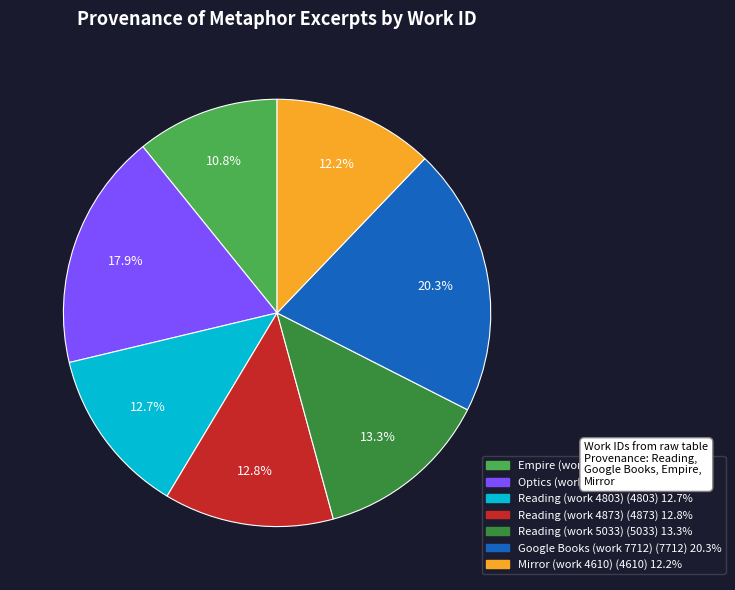

Is Google Books (work 7712) the majority of the pie?

No